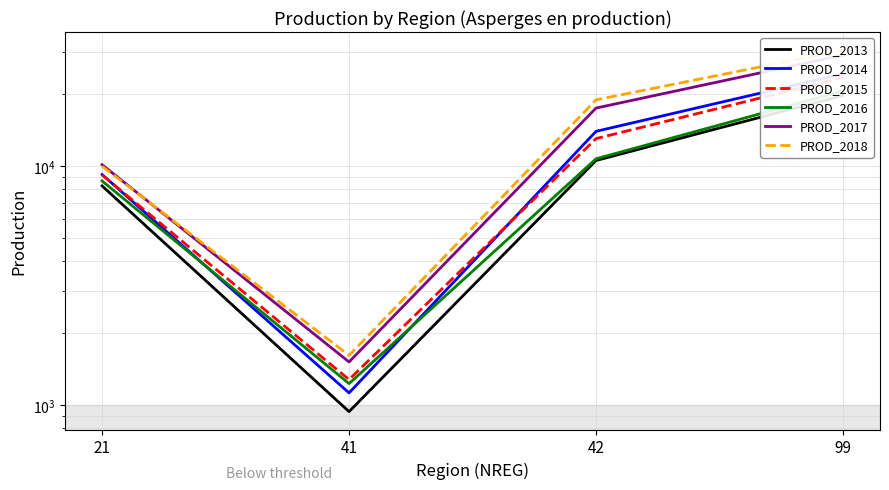

At which category is the sum across all series the highest?

99